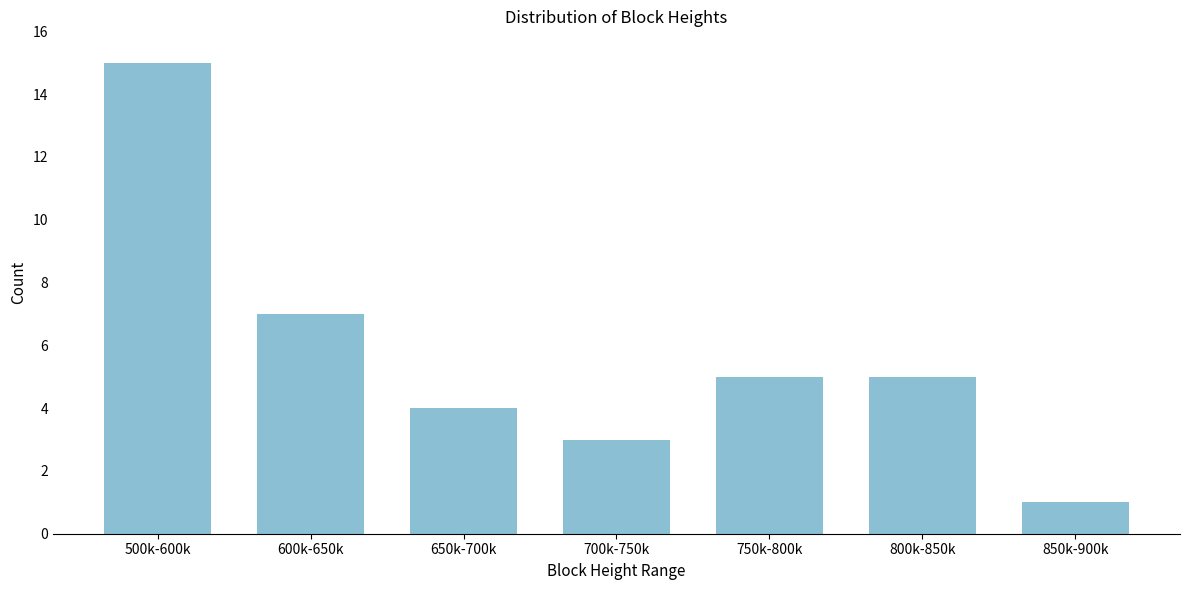

Reading left to right, list all the values displayed in this chart.

15	7	4	3	5	5	1